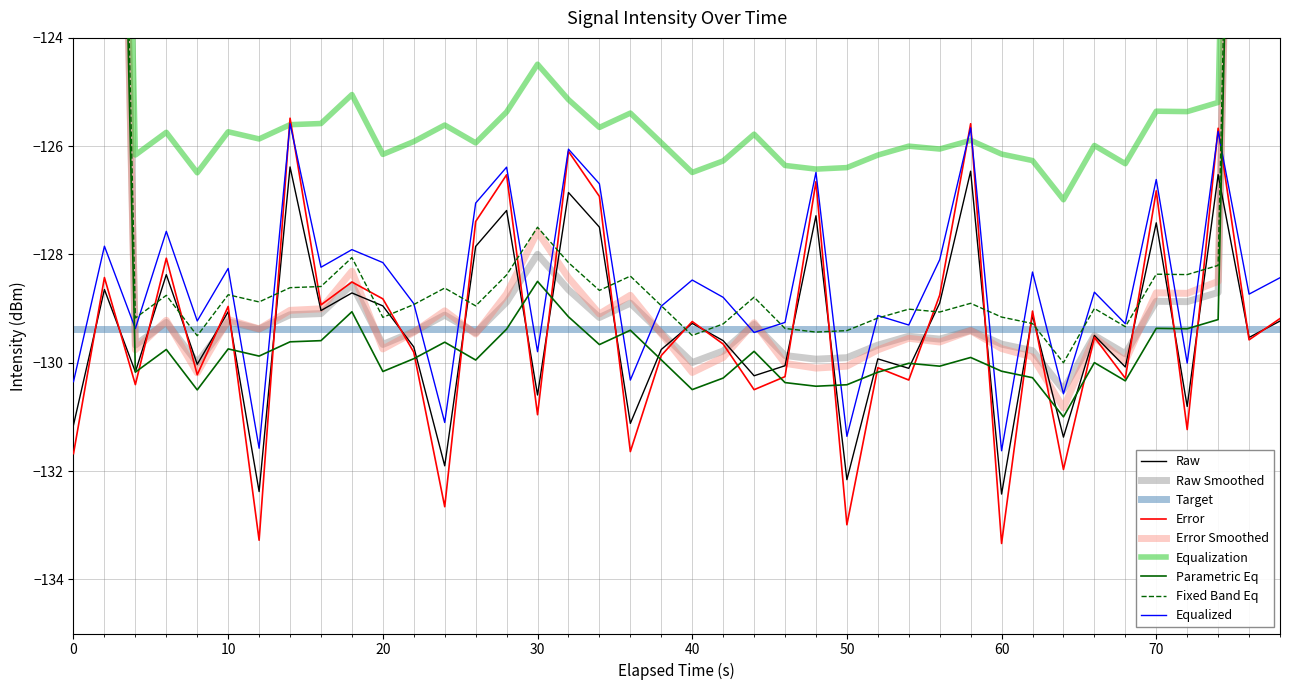

How many data points does each series have?

40